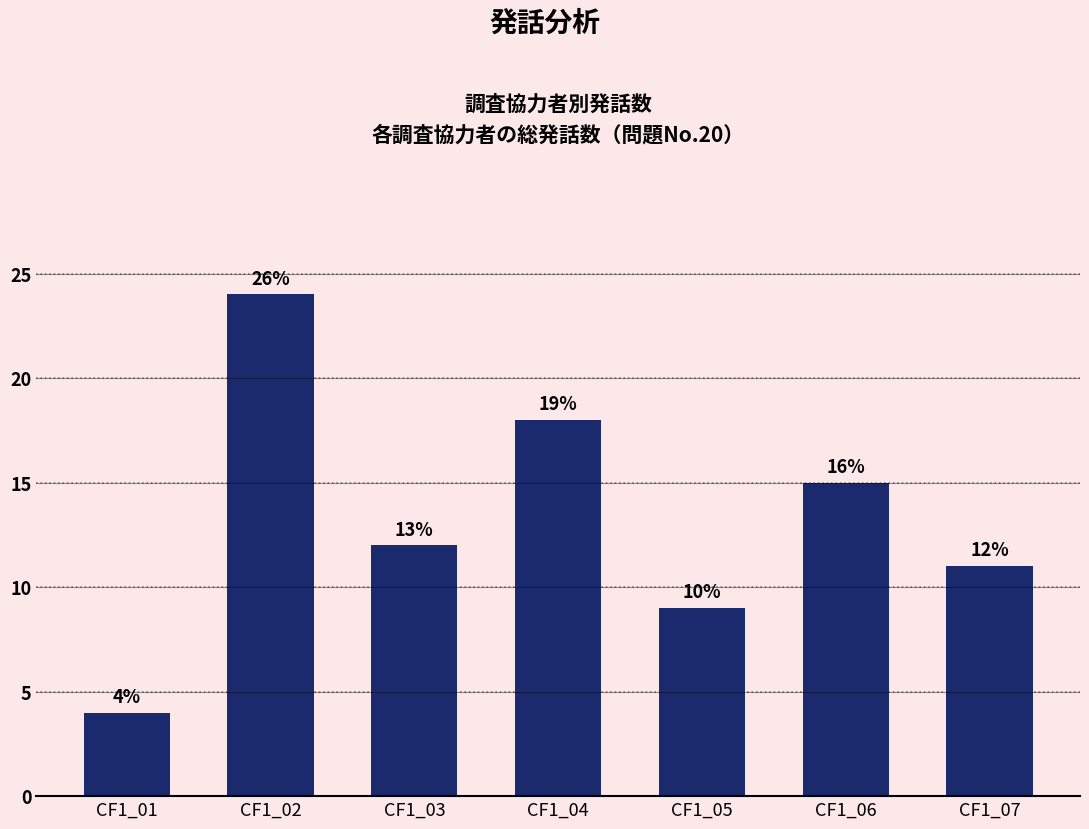

How many values are between 9 and 18?

5